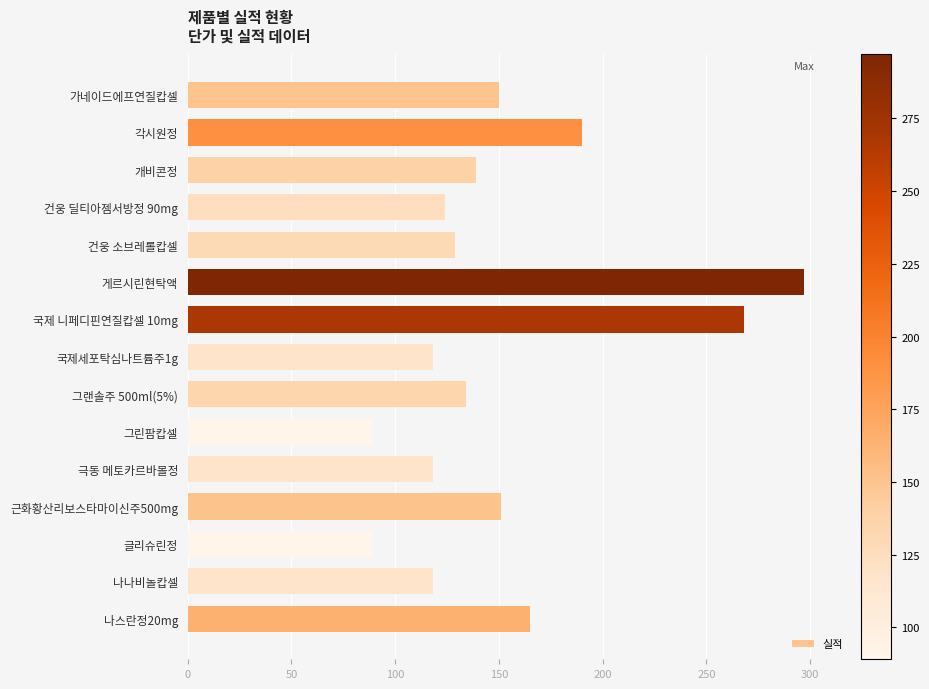

Between 그린팜캅셀 and 개비콘정, which is larger?

개비콘정